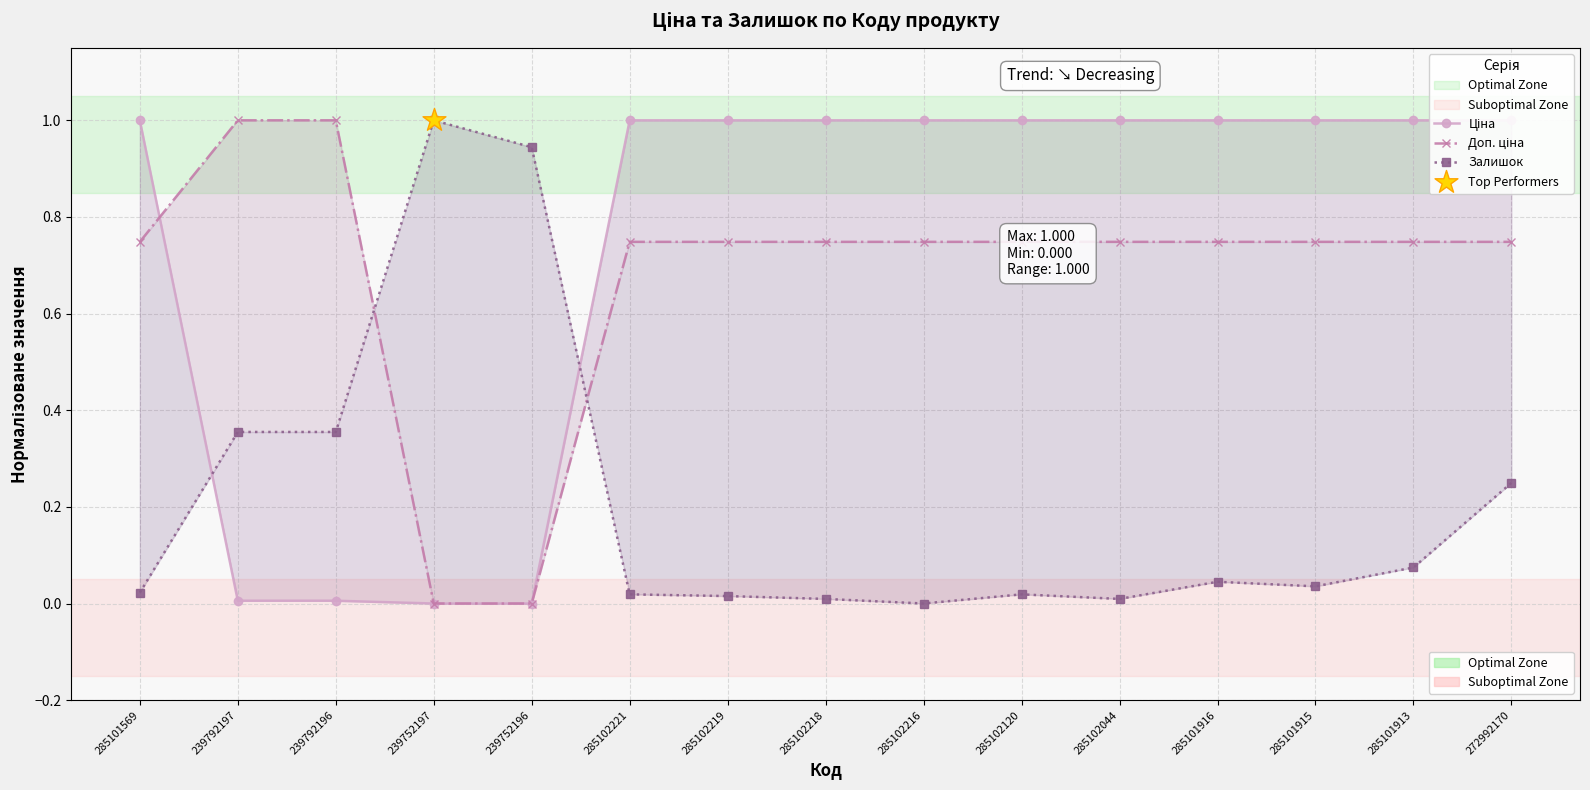

At which category is the sum across all series the highest?

272992170